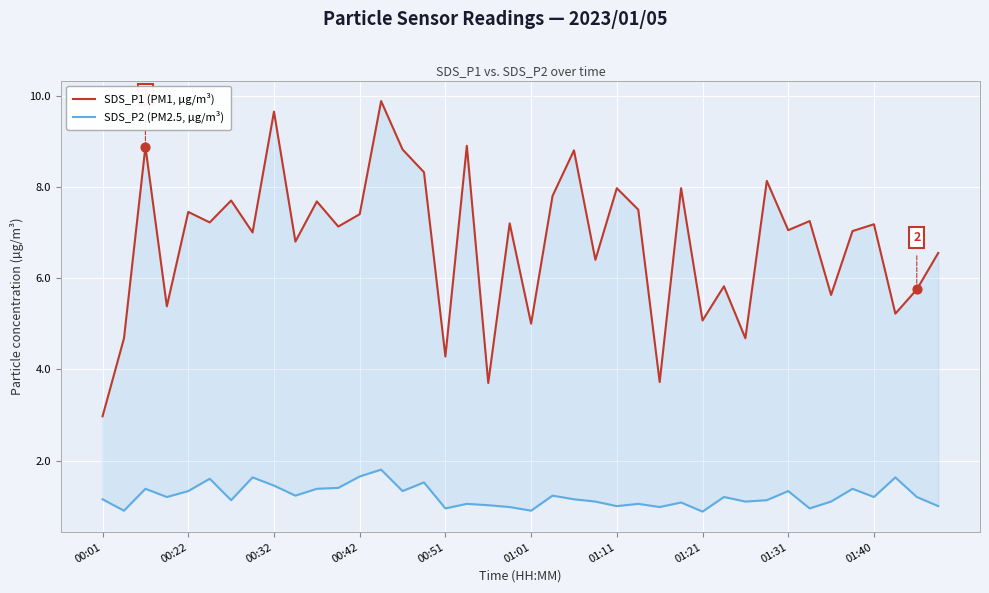

At how many categories does at least one series exceed 1?

40